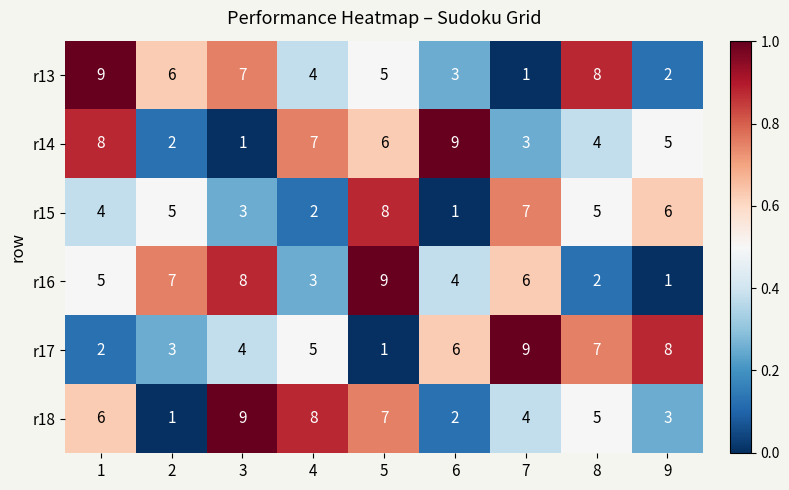

What is the spread (max minus min) of values at 6?

8